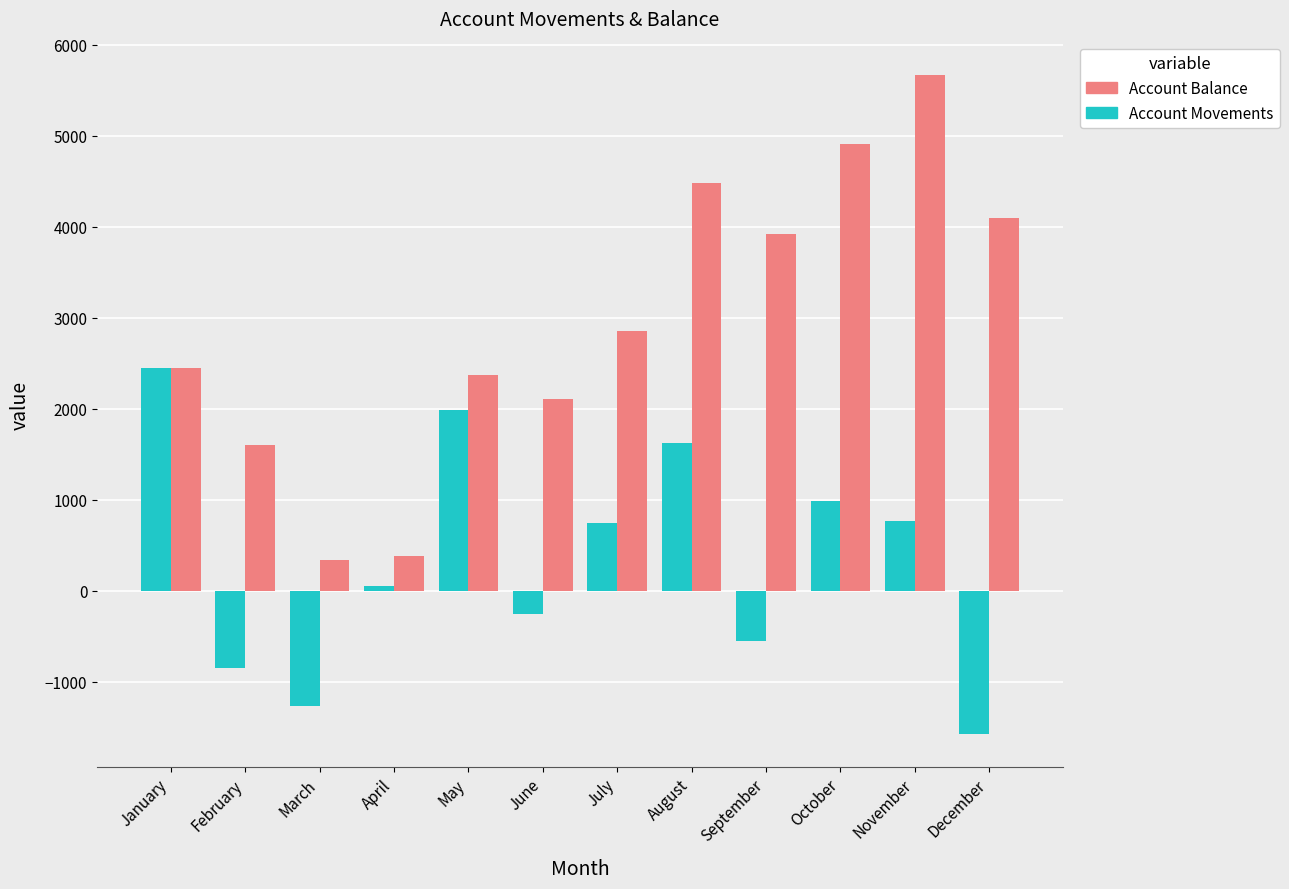

Rank the series by their maximum value, from highest to lowest.

Account Balance, Account Movements